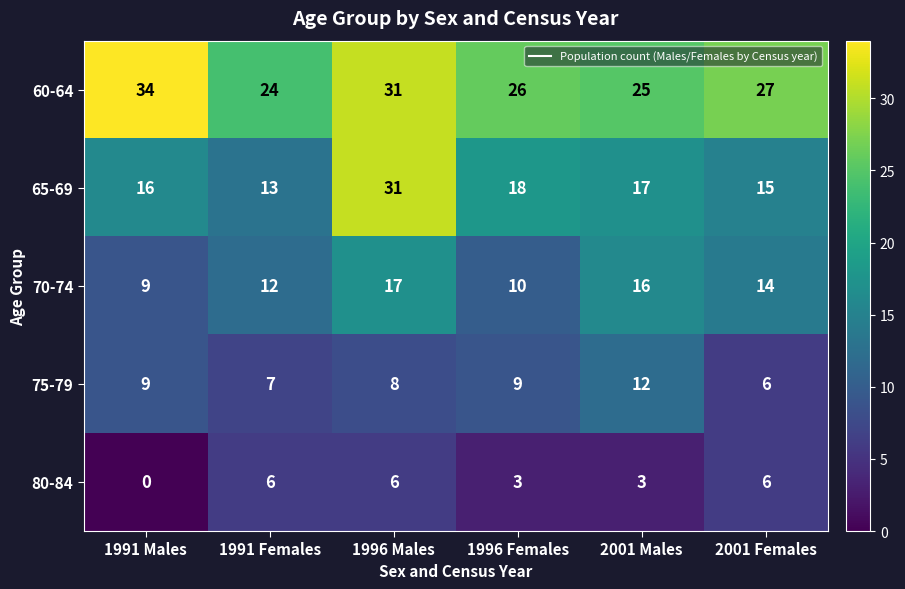

Which label corresponds to the largest value in the chart?

1991 Males